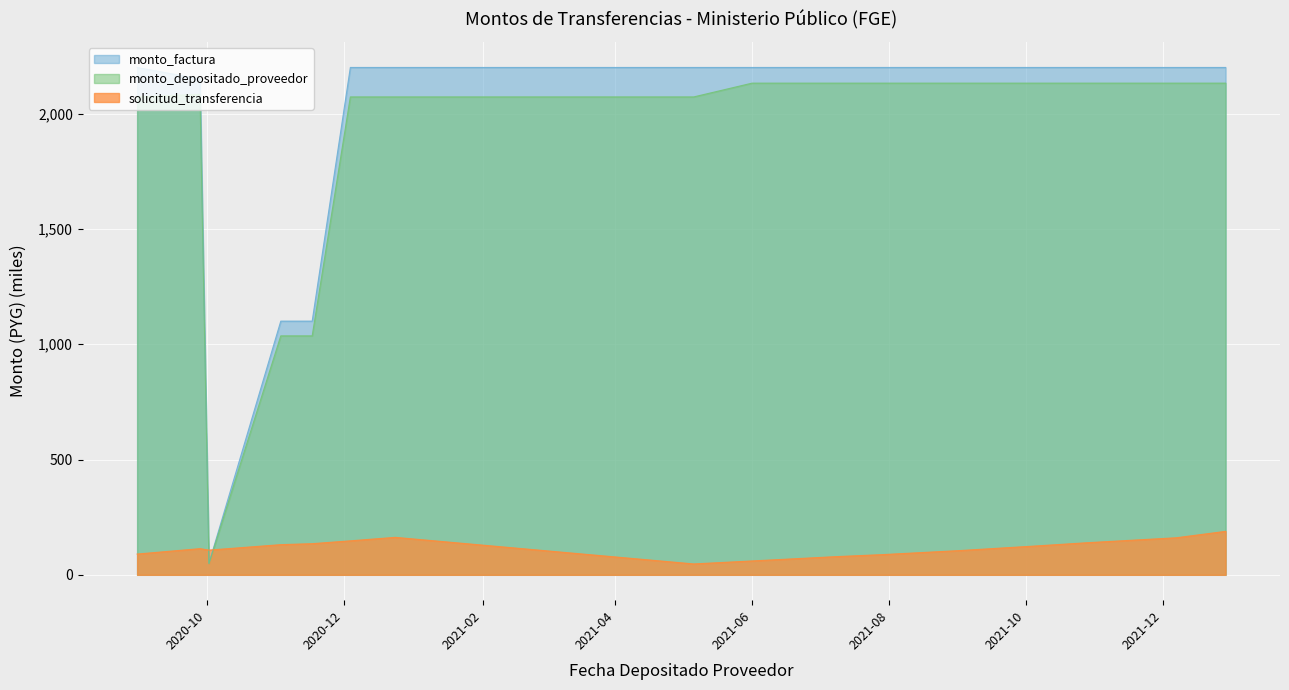

Which category has the highest value across all series?

2020-08-31